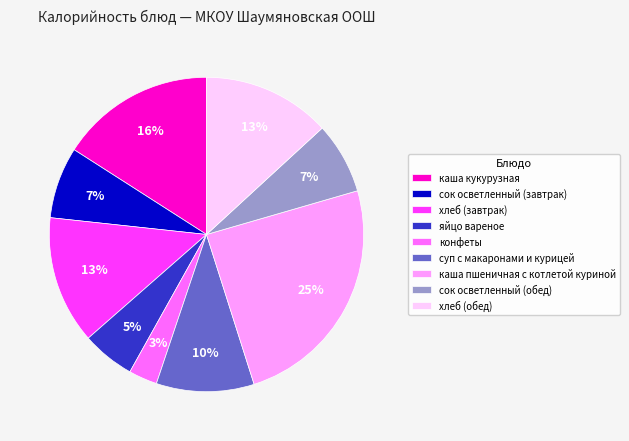

To the nearest percent, what is the difference between the largest and smallest slice percentages?

22%